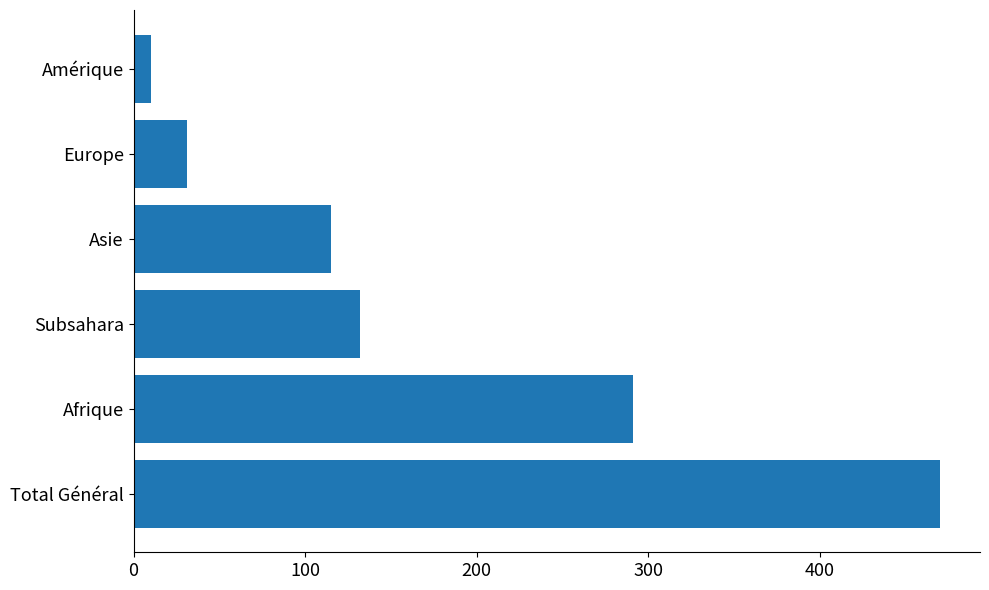

Rank the categories by value from highest to lowest.

Total Général, Afrique, Subsahara, Asie, Europe, Amérique